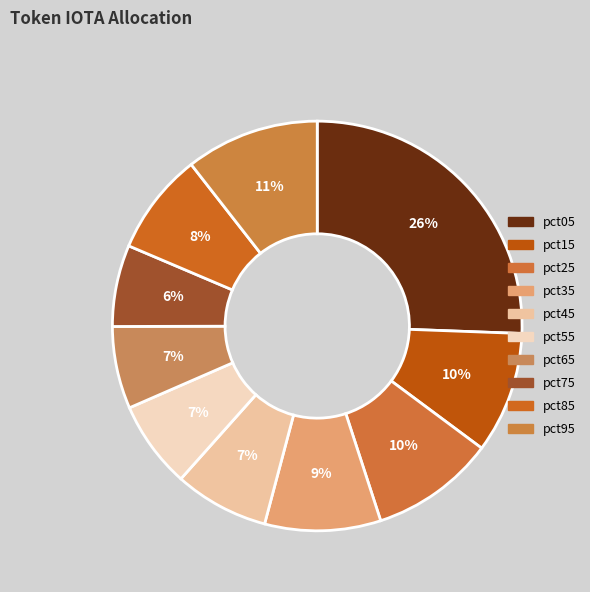

Rank the categories by value from highest to lowest.

pct05, pct95, pct25, pct15, pct35, pct85, pct45, pct55, pct65, pct75